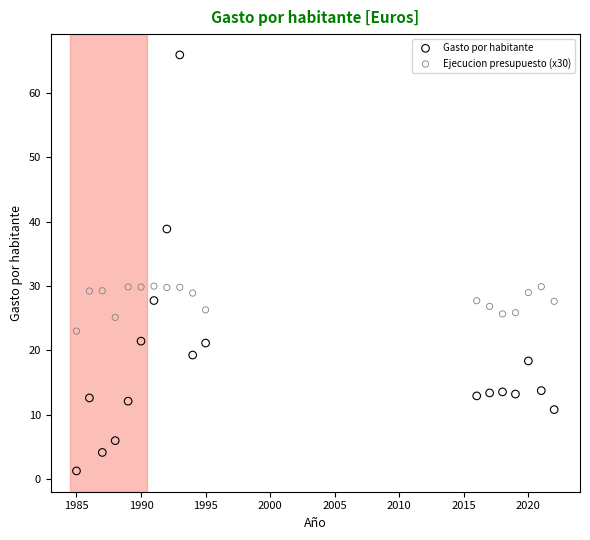

Across all data points, what is the range of Y values (max minus min)?

64.7